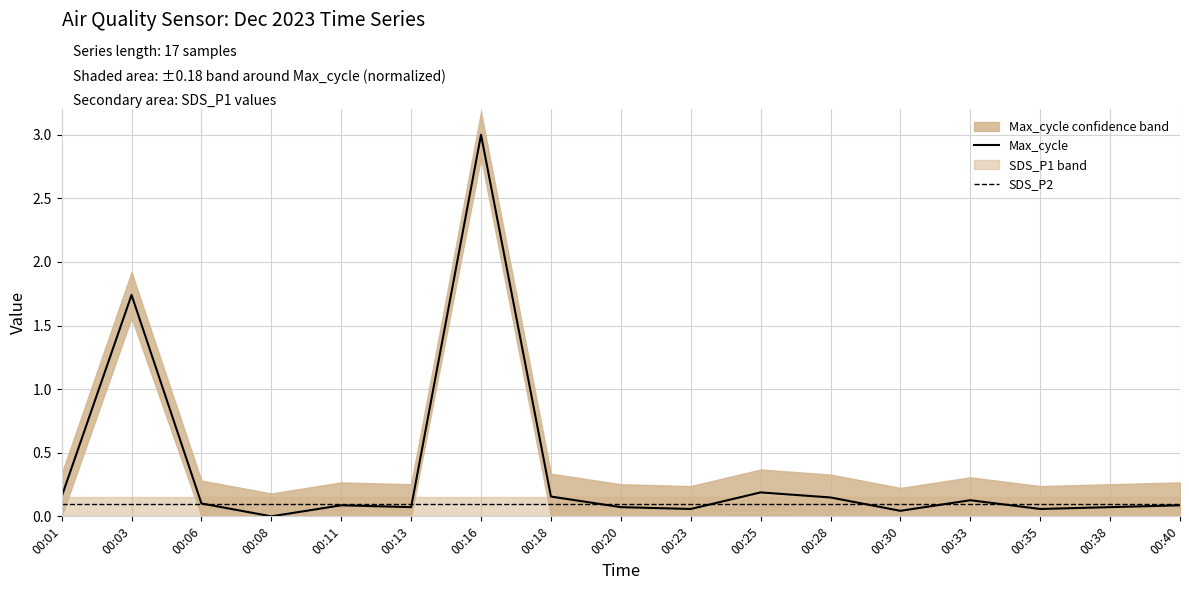

Where do SDS_P2 and Max_cycle first cross each other?

00:06 and 00:08